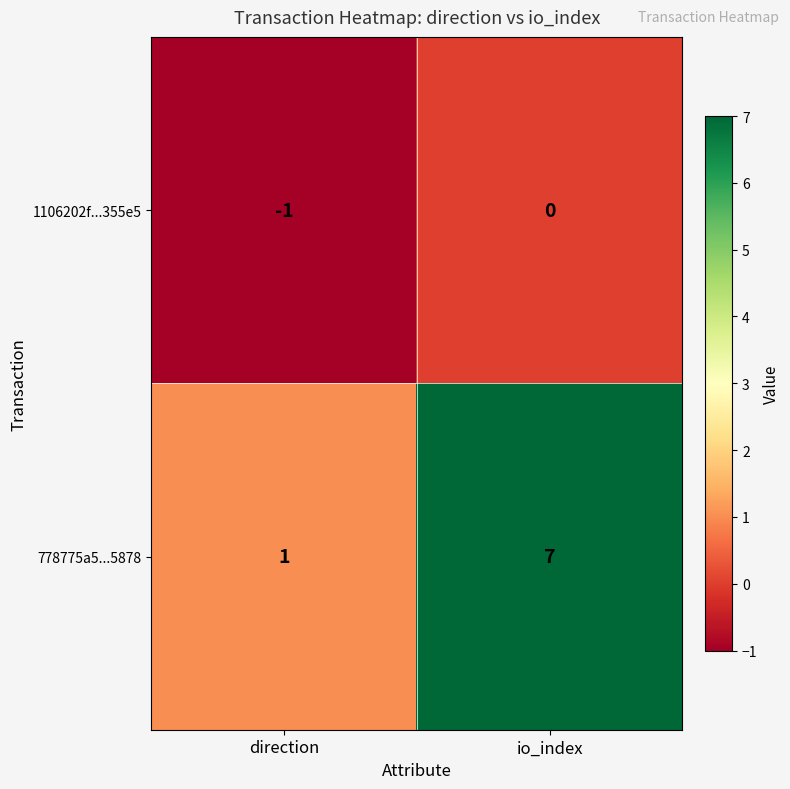

At which category is the sum across all series the highest?

io_index